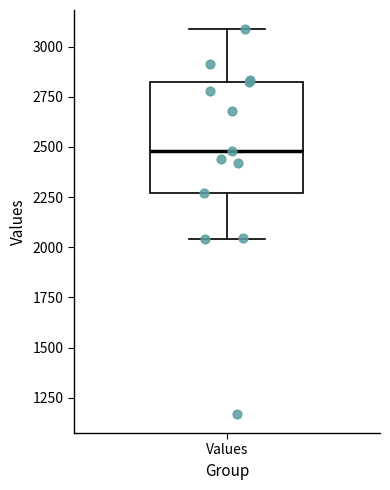

Transcribe this box plot: give where the median line is, the range the box spans, and where the two whiskers end, as read against the y-axis. The values are not printed on the chart, so give them approximately, as read against the axis.

median 2500, box 2250 to 2800, whiskers 2050 to 3100